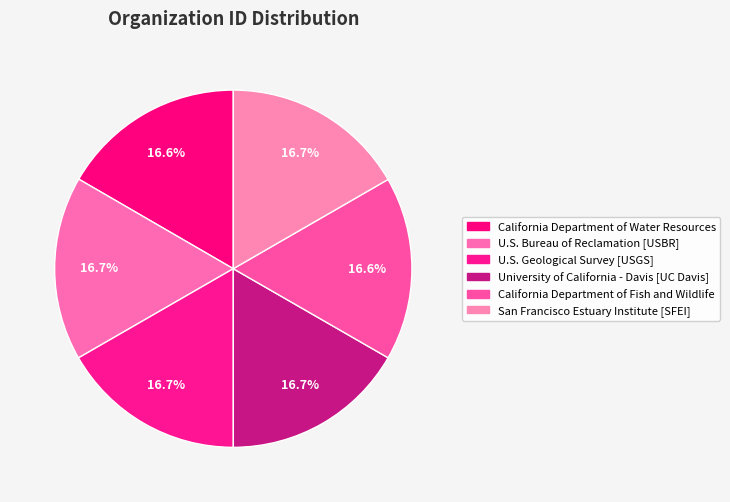

Does any single category account for the majority?

No